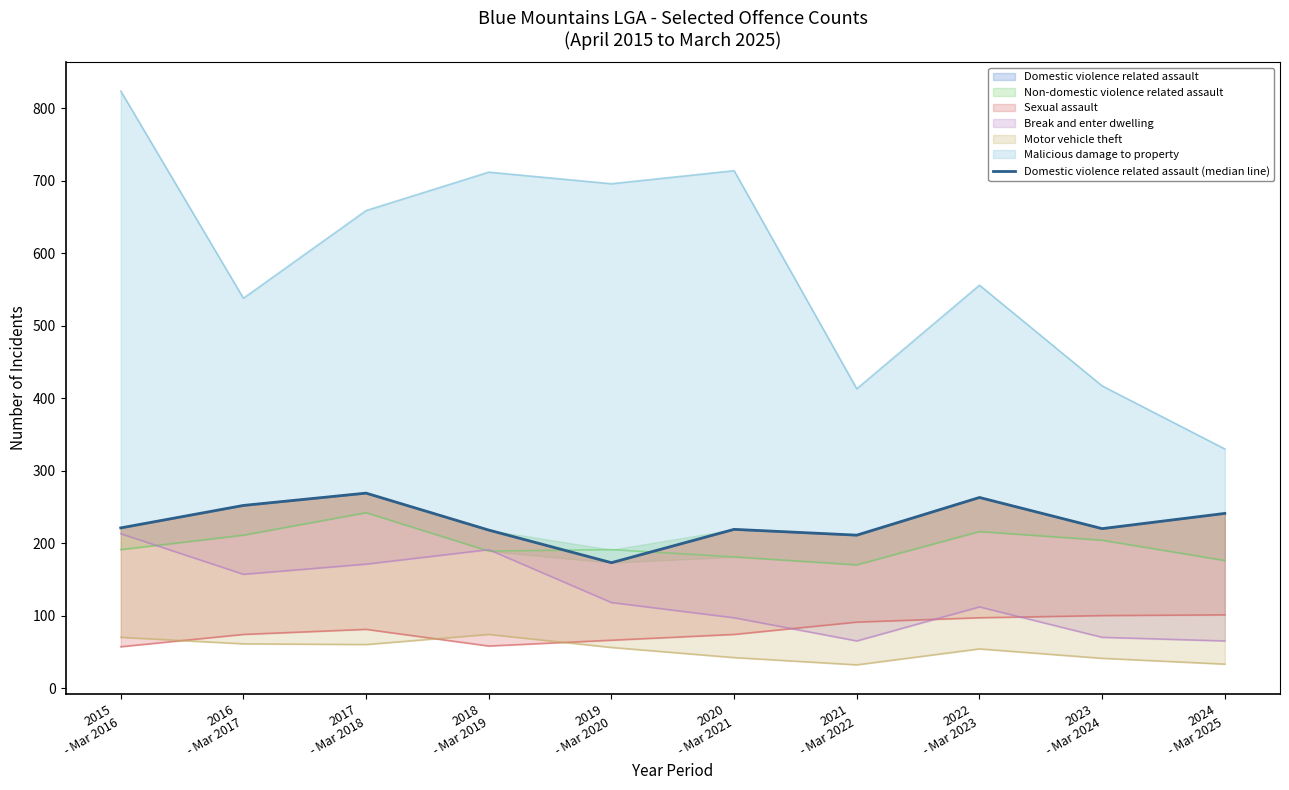

Is it true that the value at 2019
- Mar 2020 is 278?

False